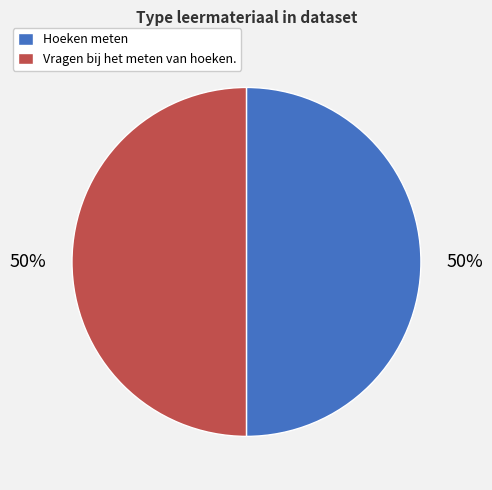

Do Hoeken meten and Vragen bij het meten van hoeken. together represent more than half of the pie?

Yes